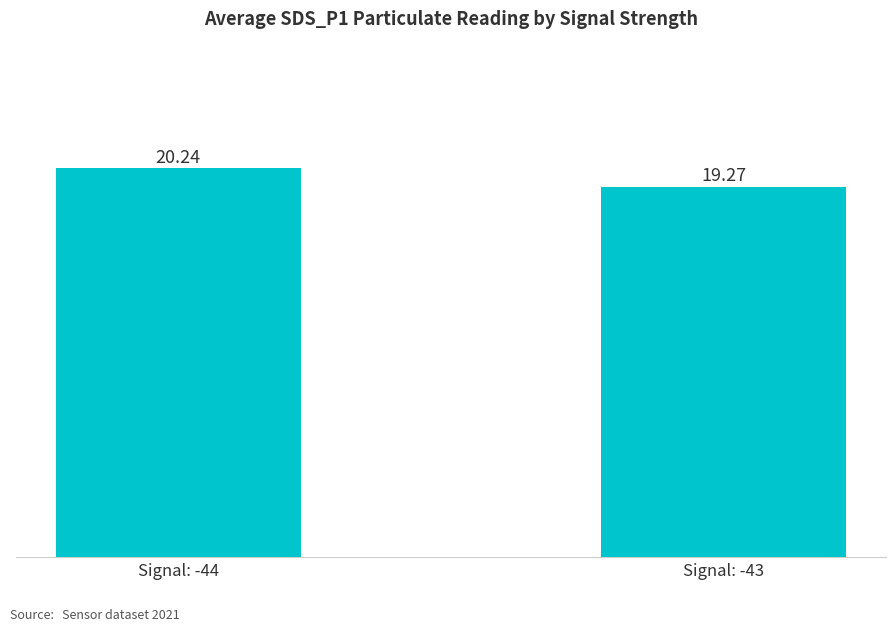

Reading left to right, transcribe all the data shown in this chart.

20.2	19.3